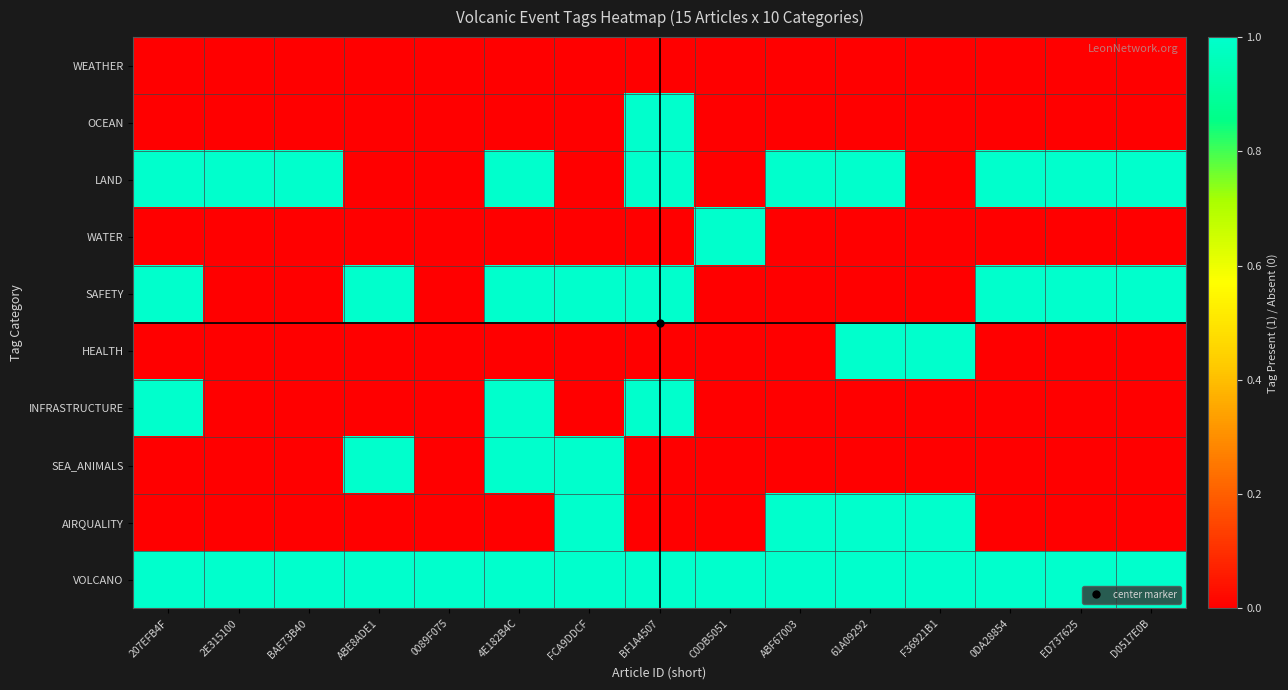

At how many categories does at least one series exceed 0?

15